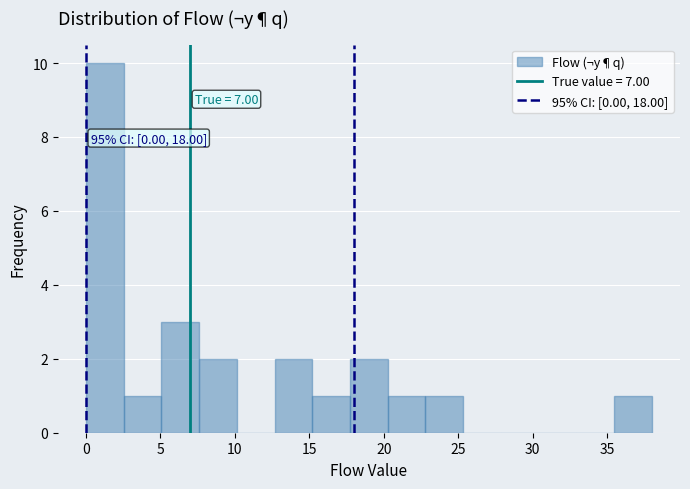

Over which range of the x-axis is the bar tallest?

0.0 to 2.5